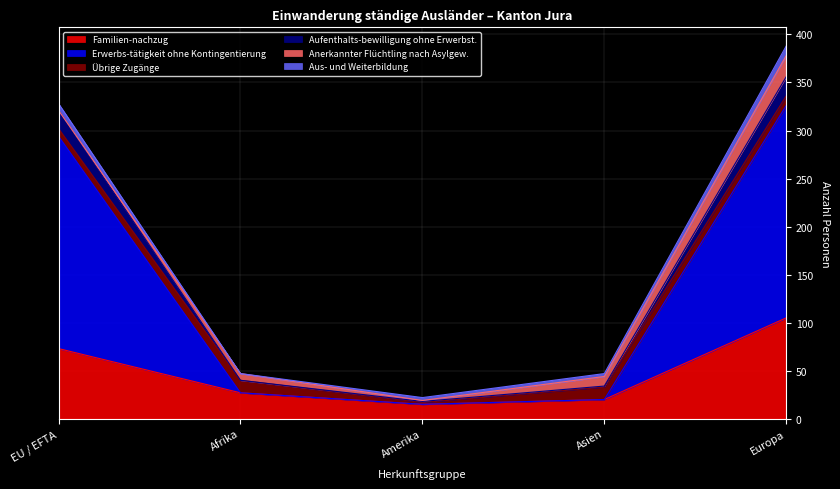

What is the maximum value for Familien-nachzug?

105